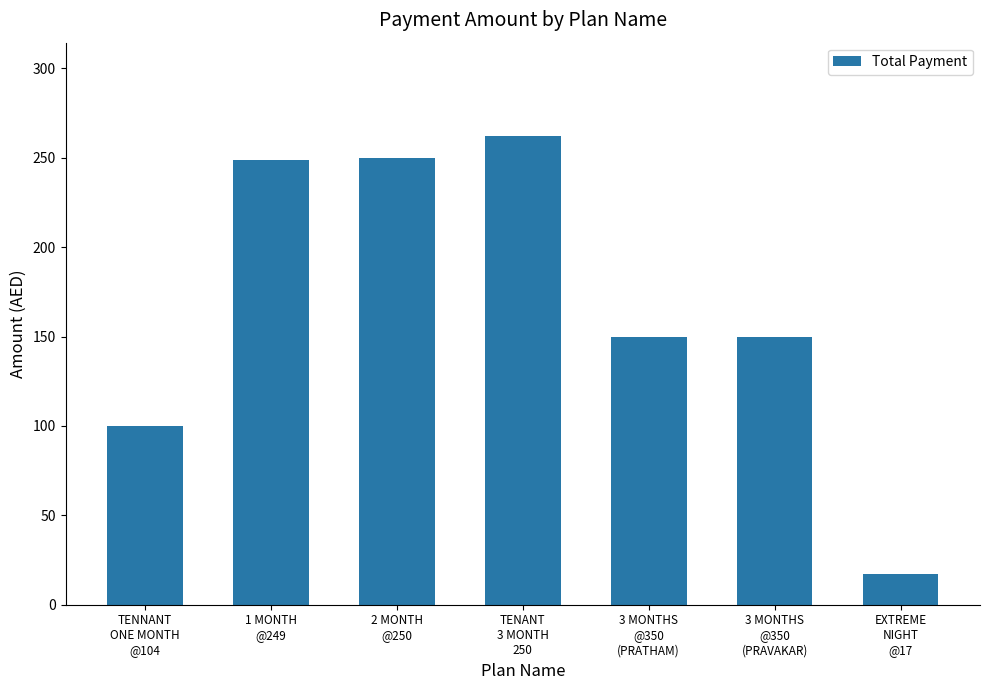

What is the difference between the second highest and minimum values?

233